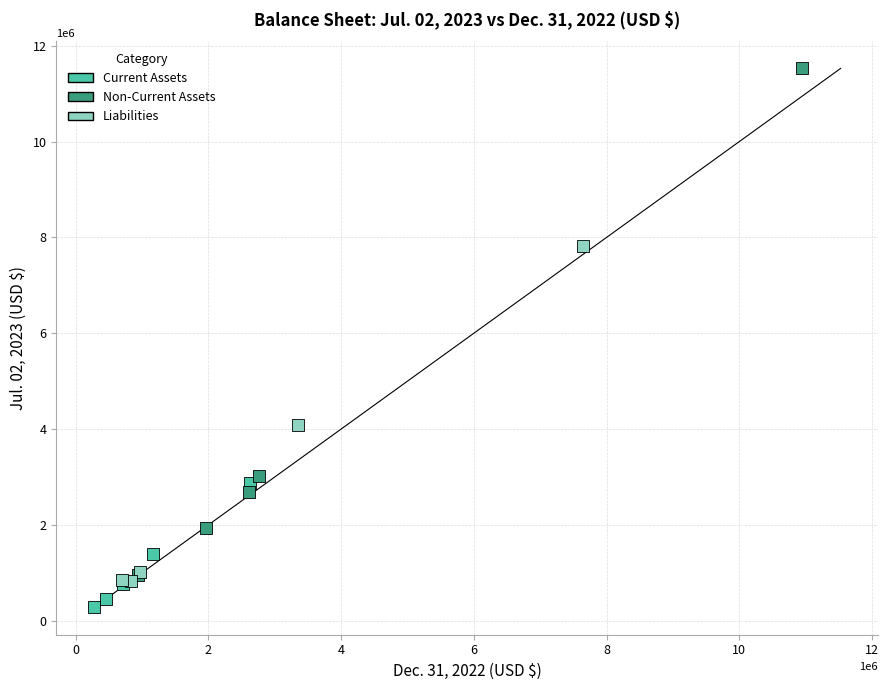

Which series contains the highest Y value?

Non-Current Assets